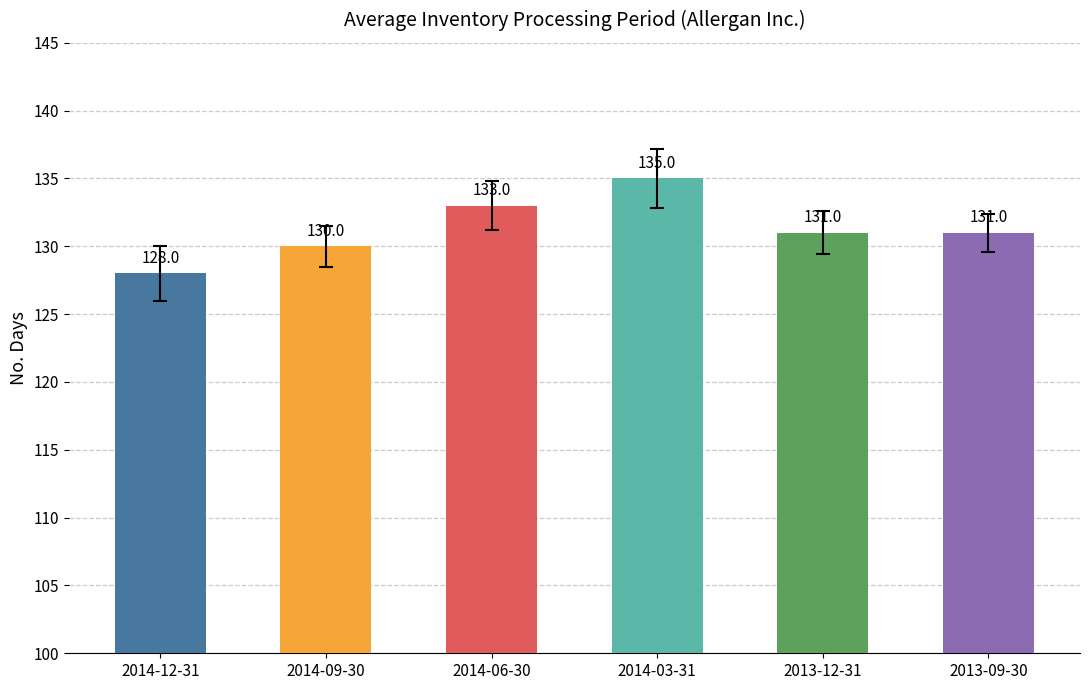

Reading right to left, transcribe all the data shown in this chart.

2013-09-30=131	2013-12-31=131	2014-03-31=135	2014-06-30=133	2014-09-30=130	2014-12-31=128